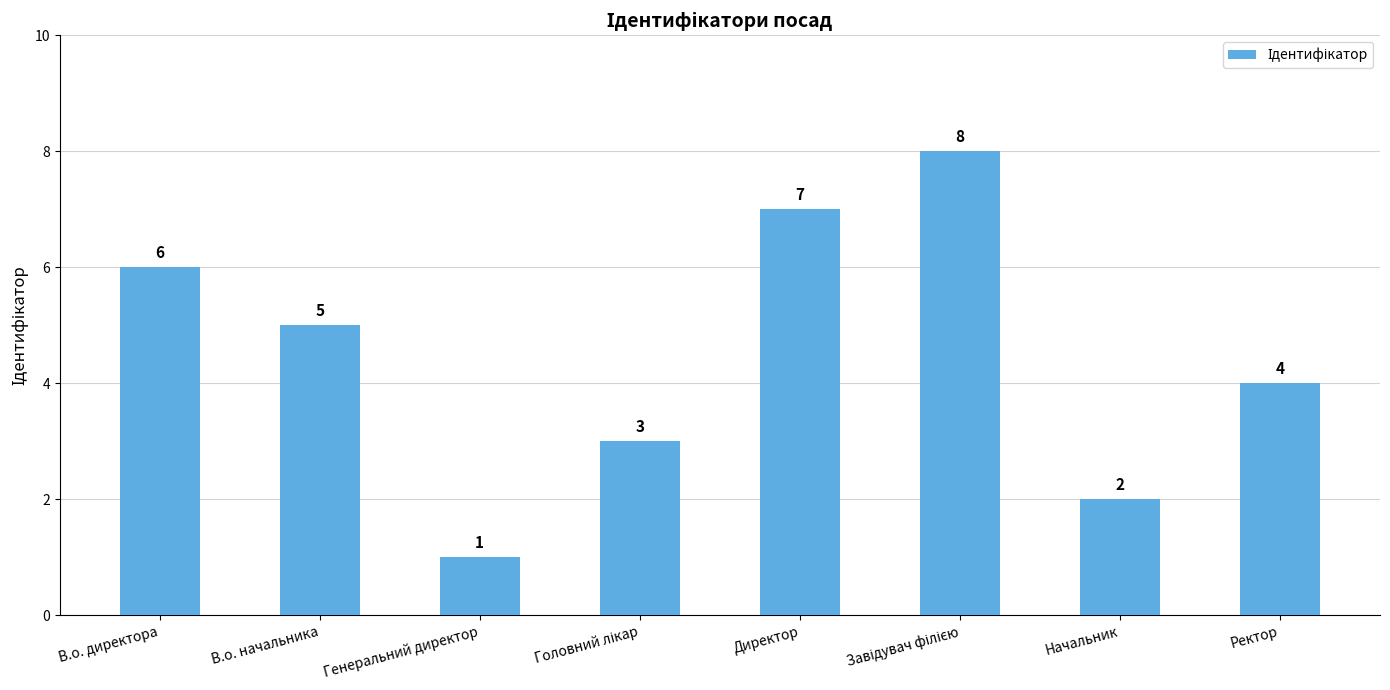

Between В.о. директора and Ректор, which is larger?

В.о. директора